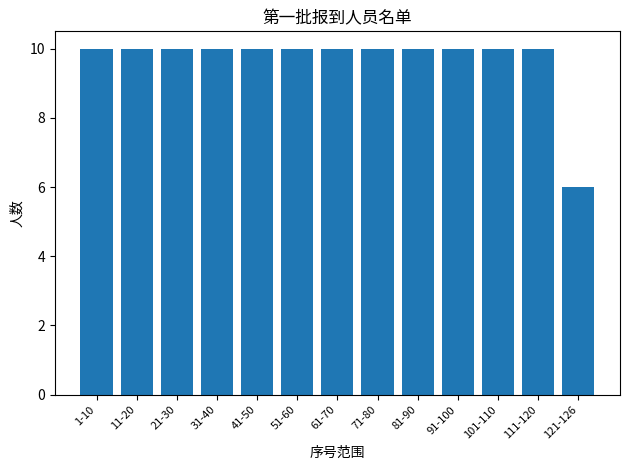

What is the greatest value displayed?

10